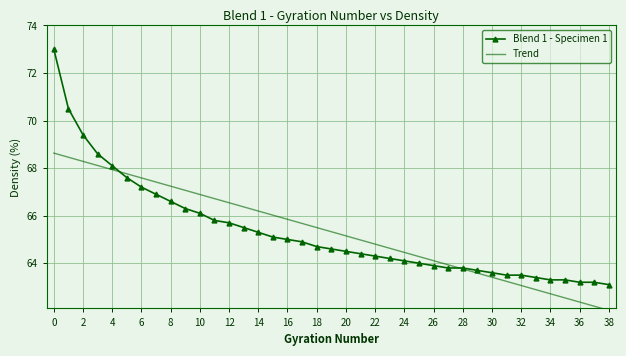

List the series in order of their peak value, highest first.

Blend 1 - Specimen 1, Trend